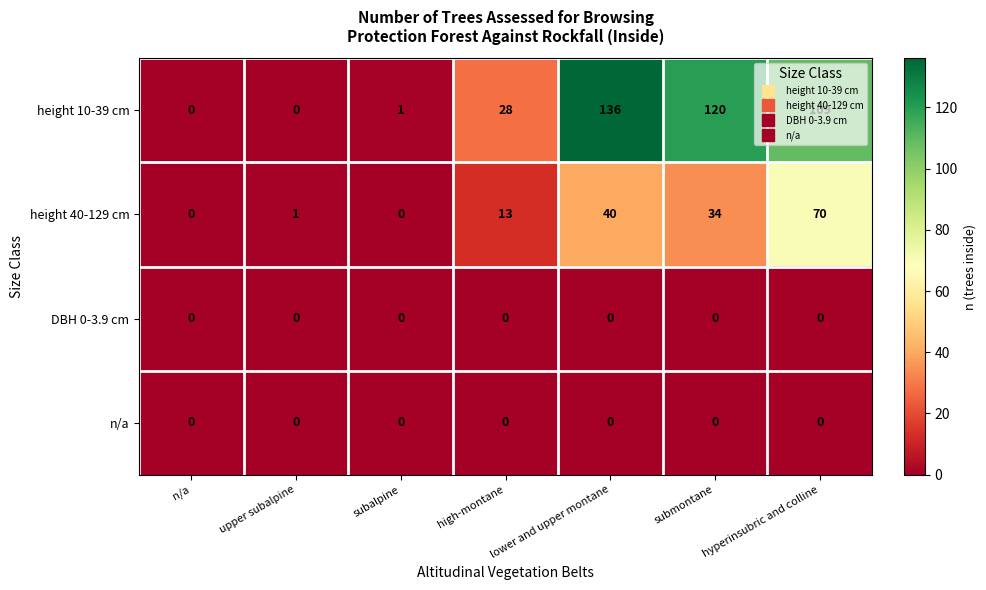

At which category does the chart reach its peak across all series?

lower and upper montane